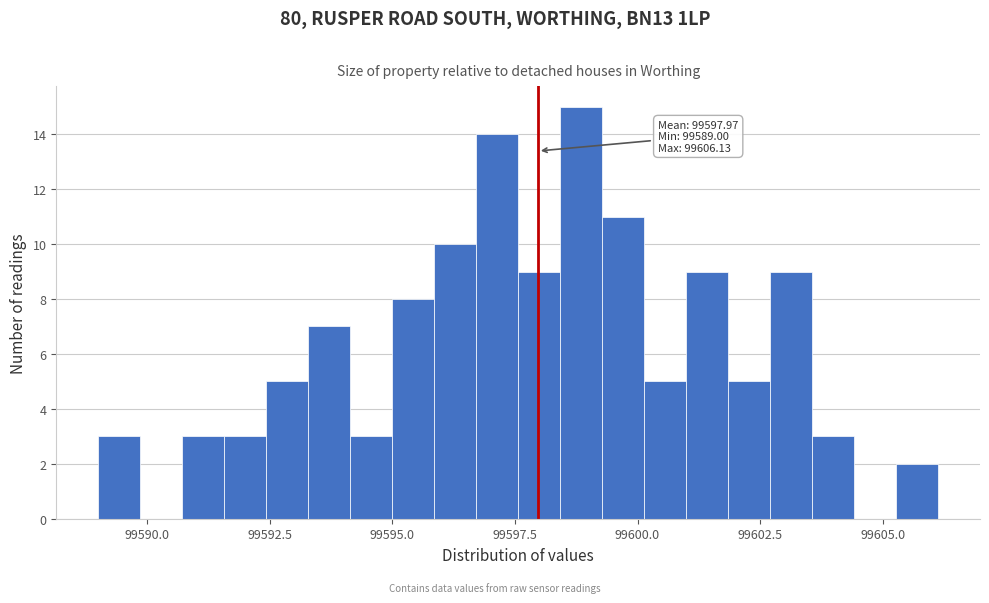

Around what value on the x-axis is the tallest bar? Give the approximate position of its centre, as read against the axis.

99599.0